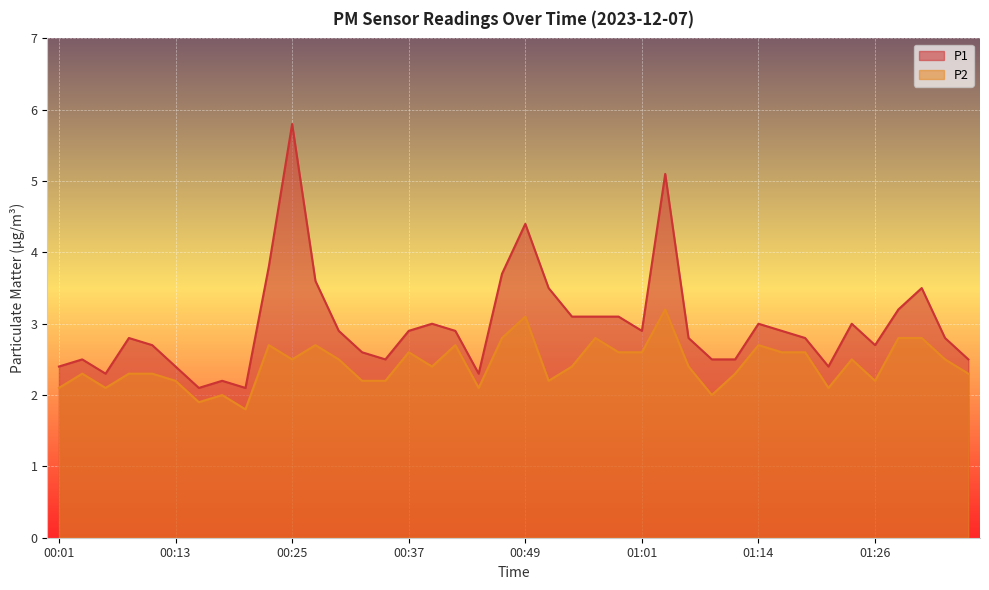

What is the greatest value displayed?

5.8